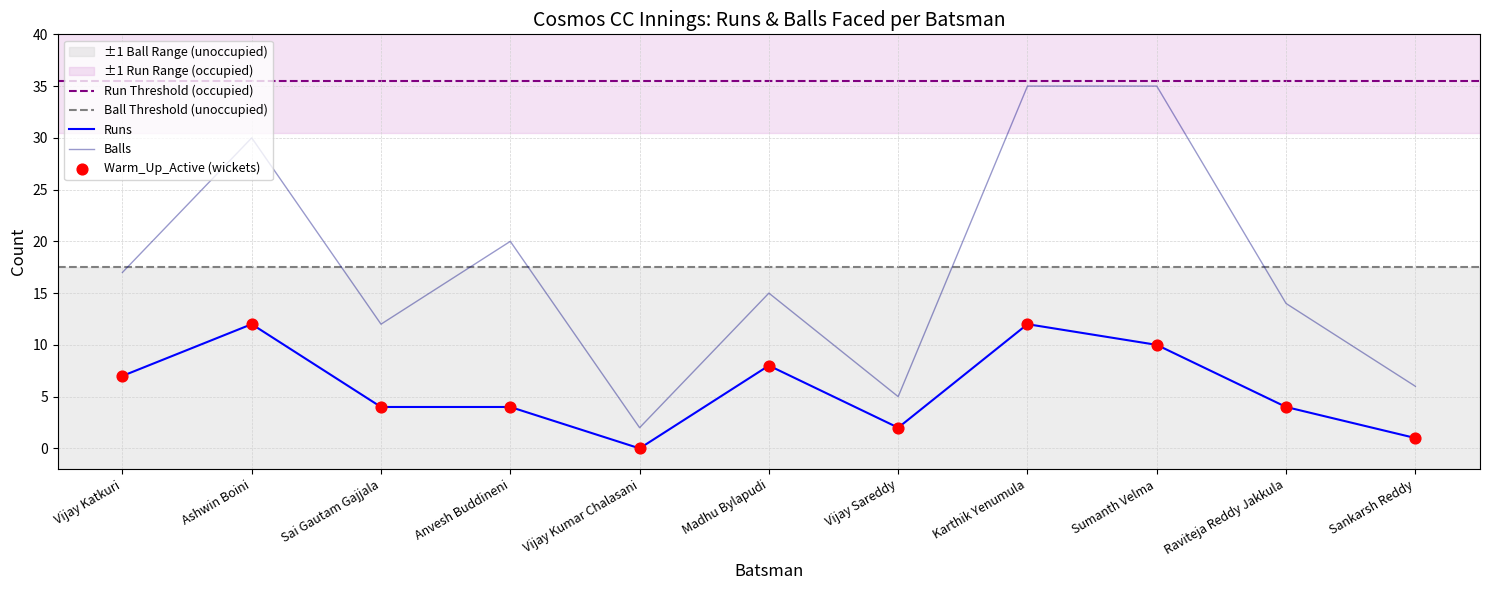

Which series has the largest total across all categories?

Balls